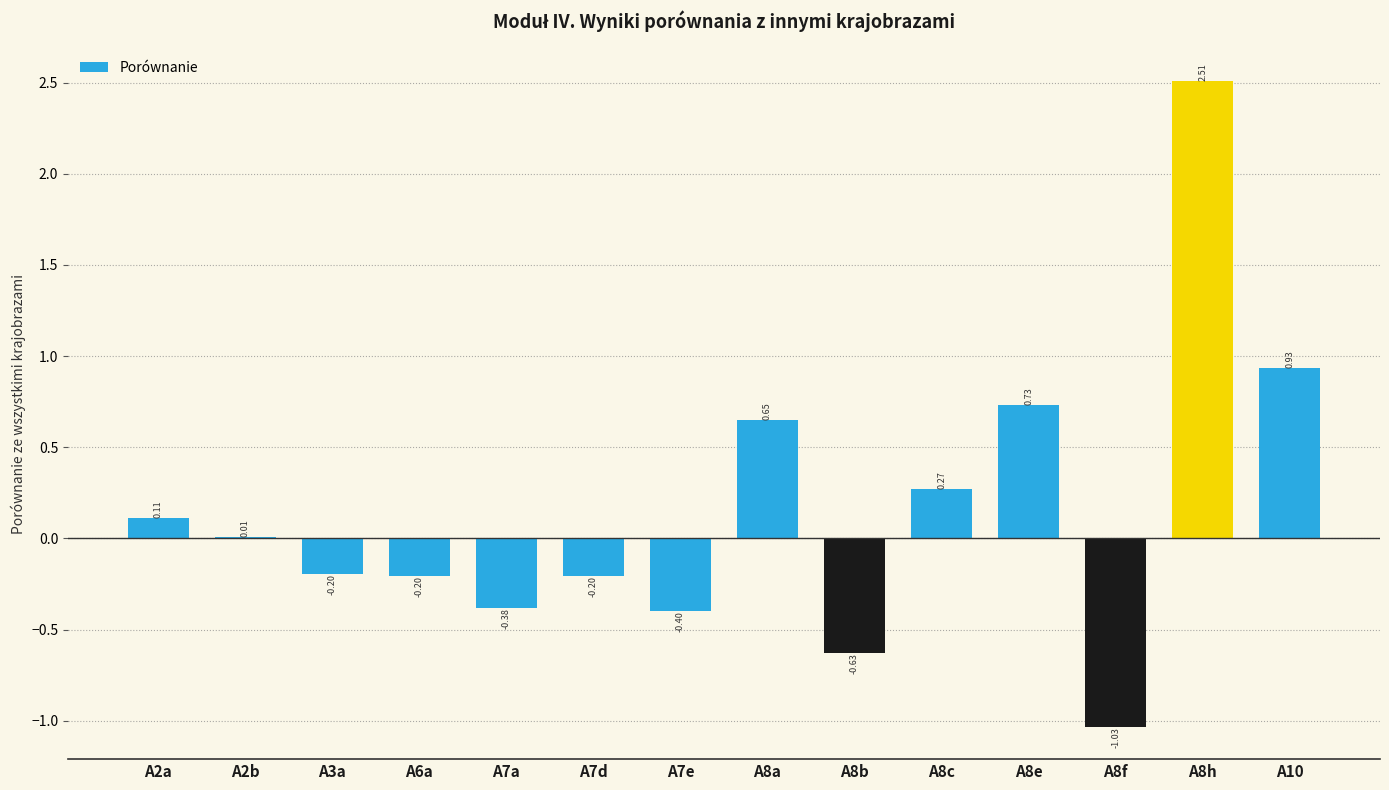

What is the greatest value displayed?

2.5